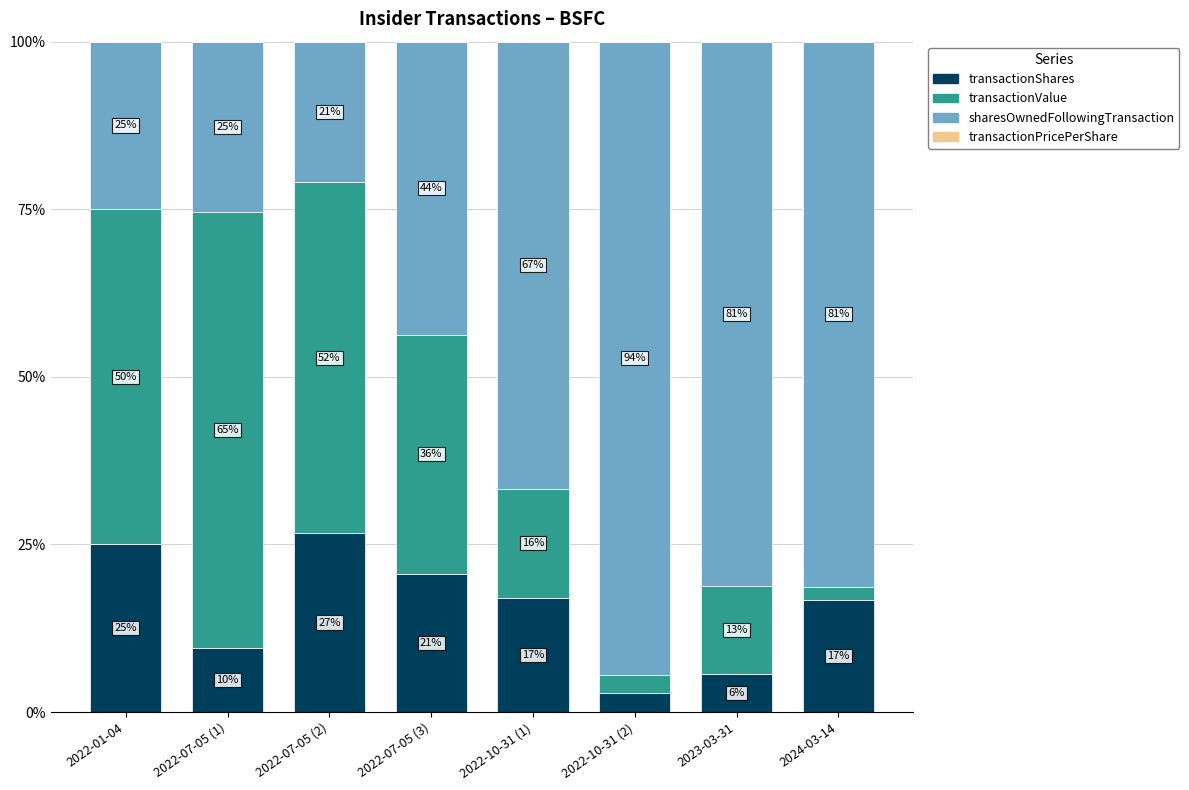

What is the highest value of the transactionShares series?

26.6